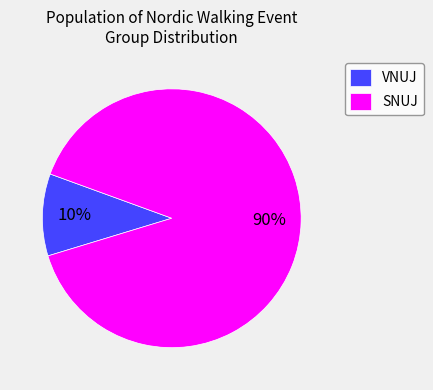

Which category accounts for the majority?

SNUJ